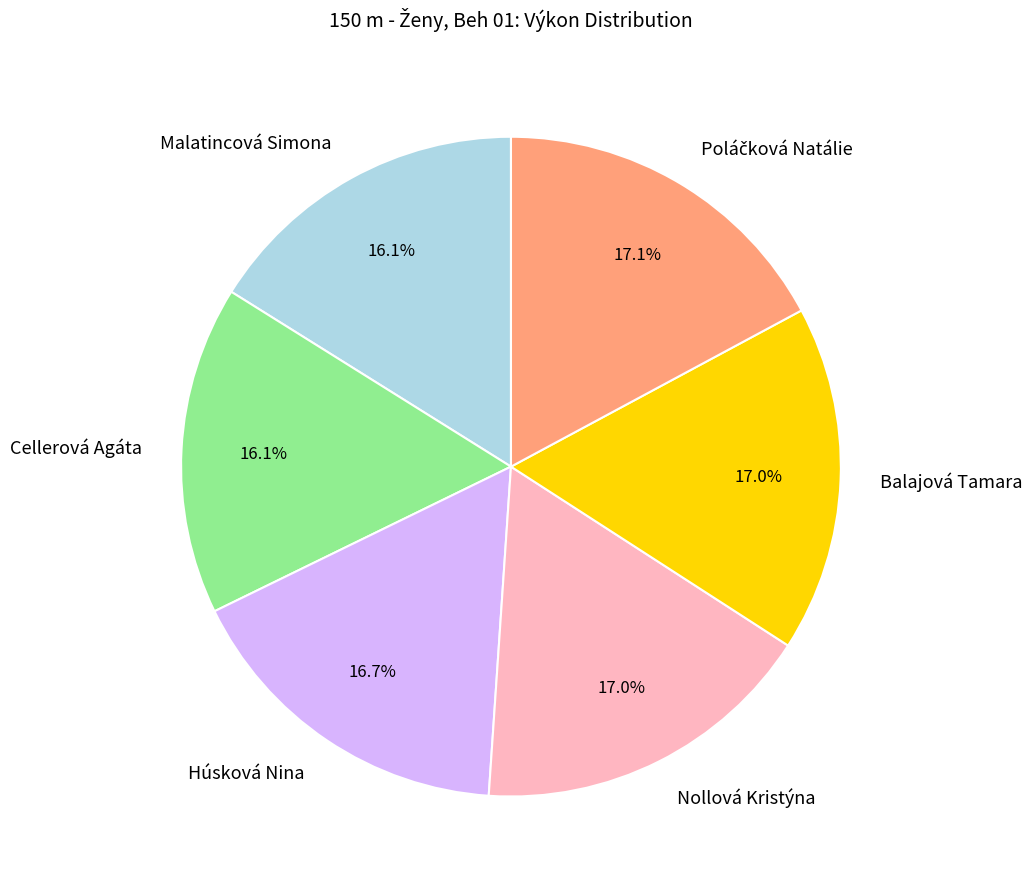

Is the sum of Húsková Nina and Balajová Tamara greater than half?

No